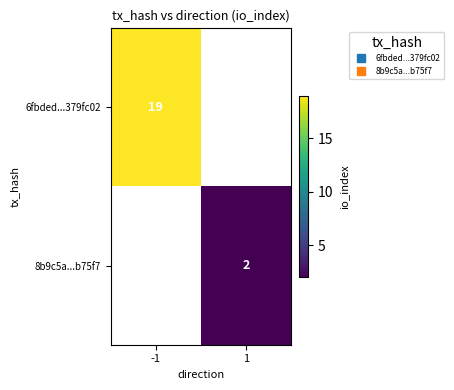

At which label does 8b9c5a...b75f7 reach its minimum?

-1